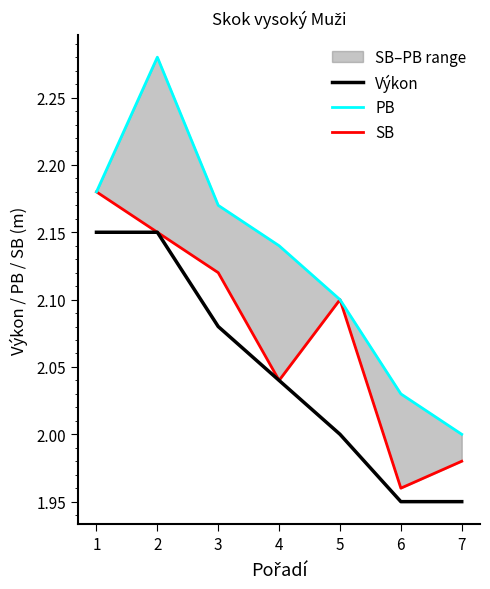

How many distinct data groups are displayed?

3